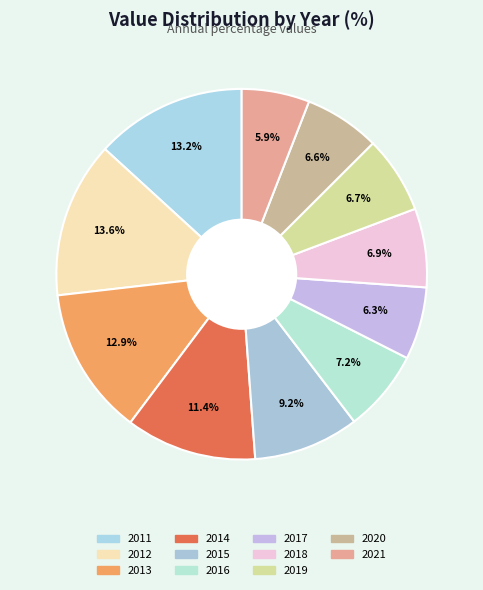

To the nearest percent, what is the difference between the largest and smallest slice percentages?

8%